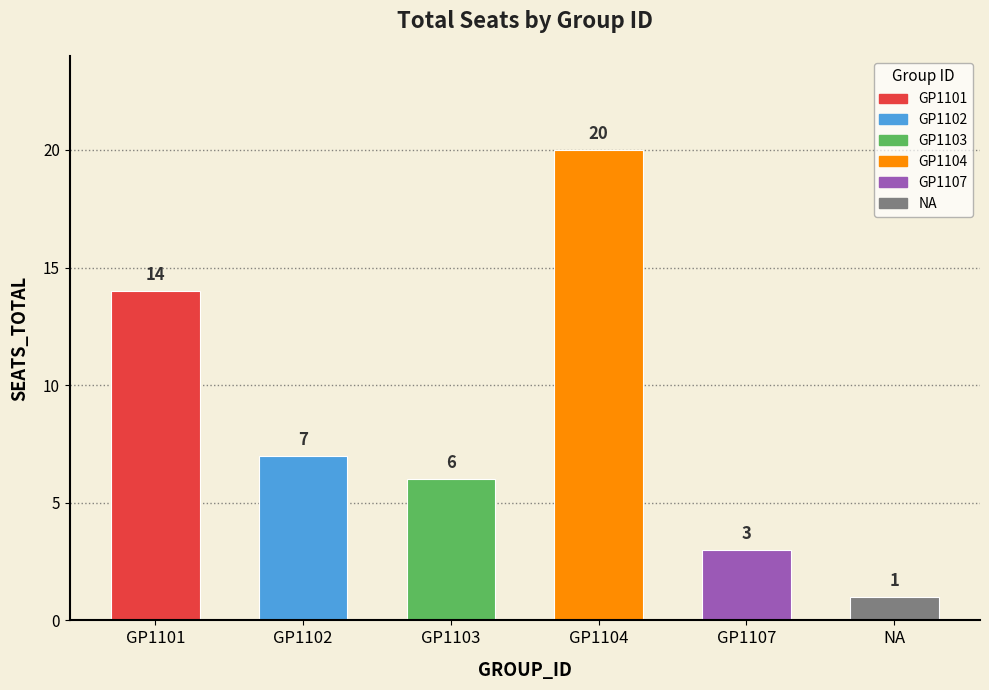

List the labels in order of value, largest first.

GP1104, GP1101, GP1102, GP1103, GP1107, NA